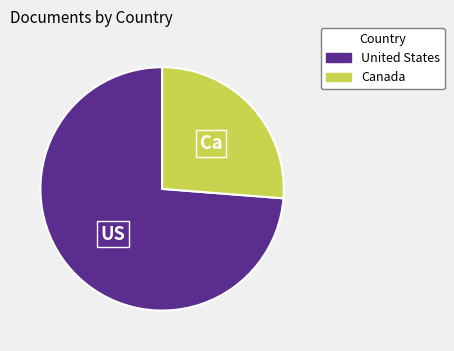

How many segments does this pie chart have?

2